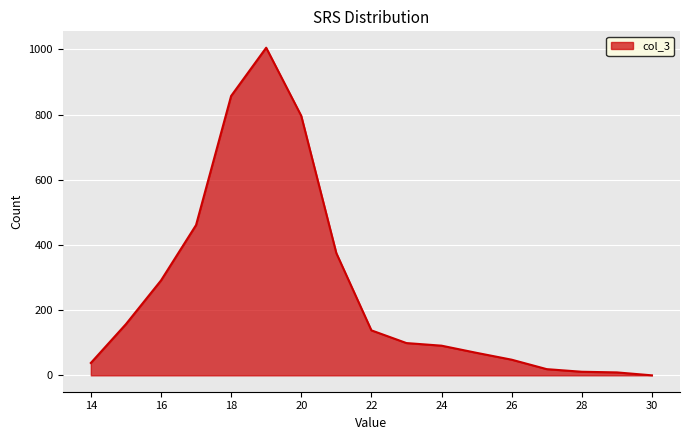

What is the greatest value displayed?

1005